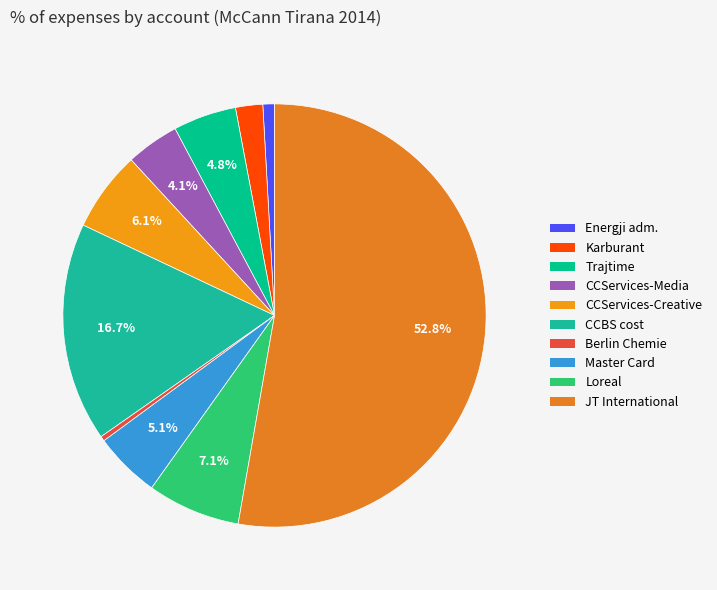

How many segments does this pie chart have?

10